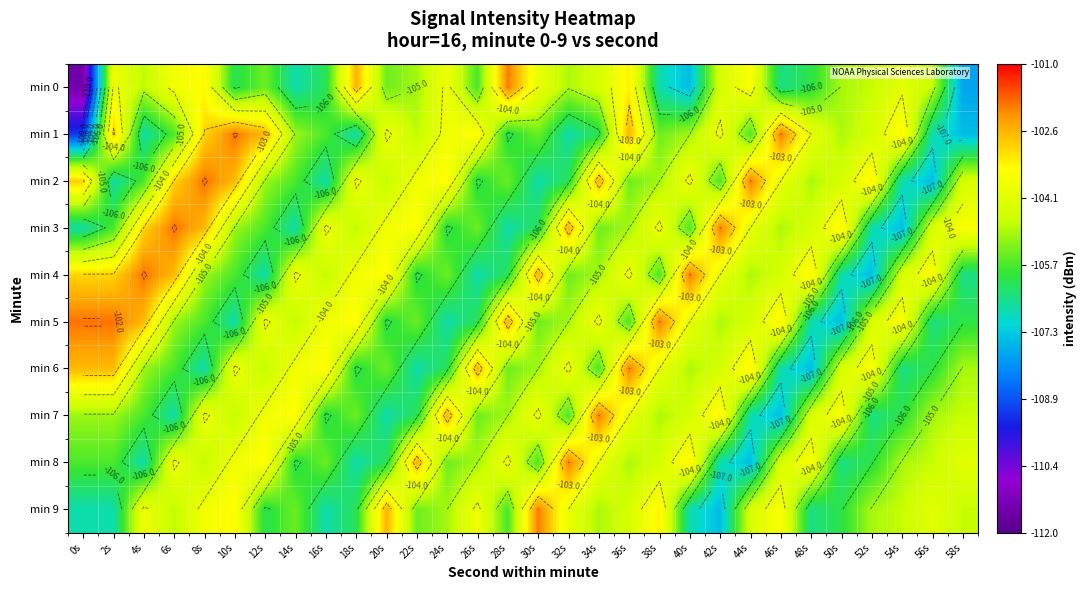

What is the total value across all series at 26s?

-1050.4